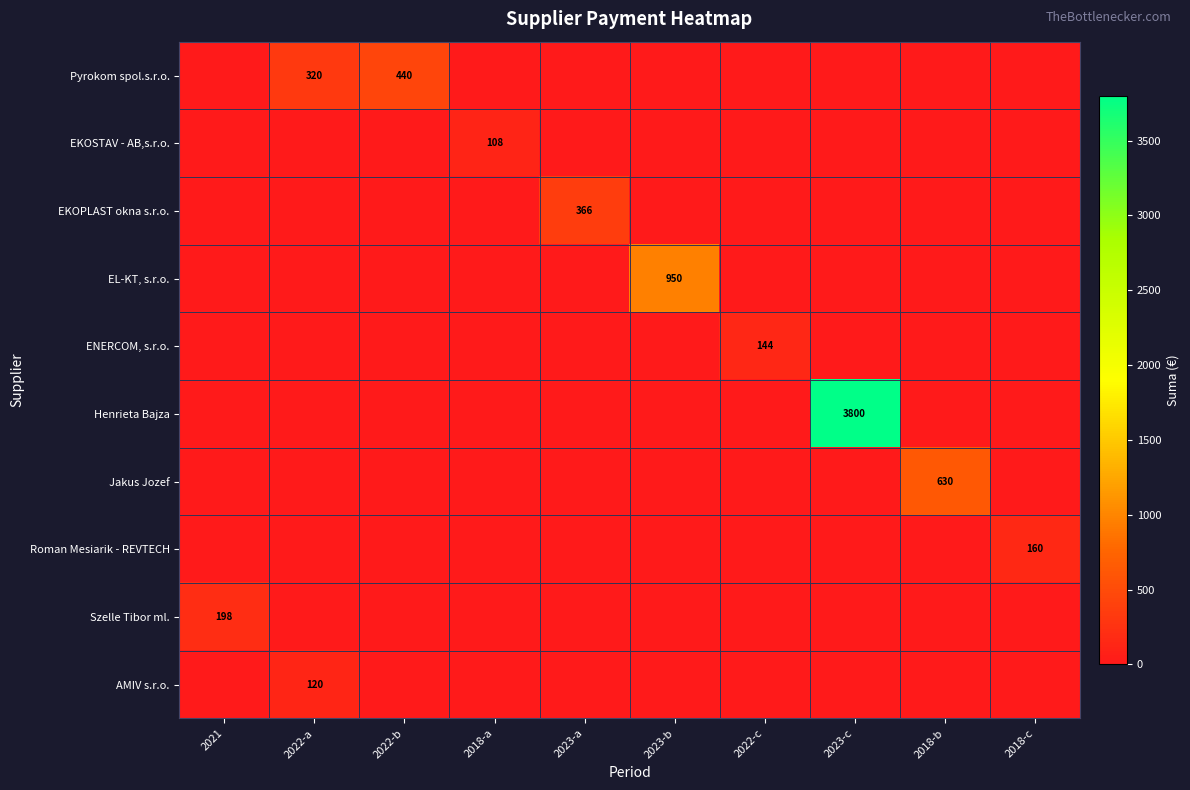

What is the maximum value for Pyrokom spol.s.r.o.?

439.8